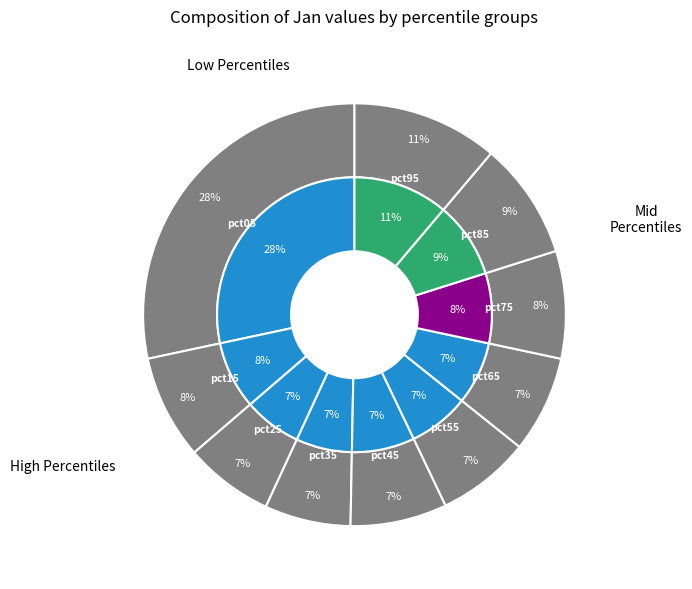

True or false: pct25 accounts for 7% of the total.

True